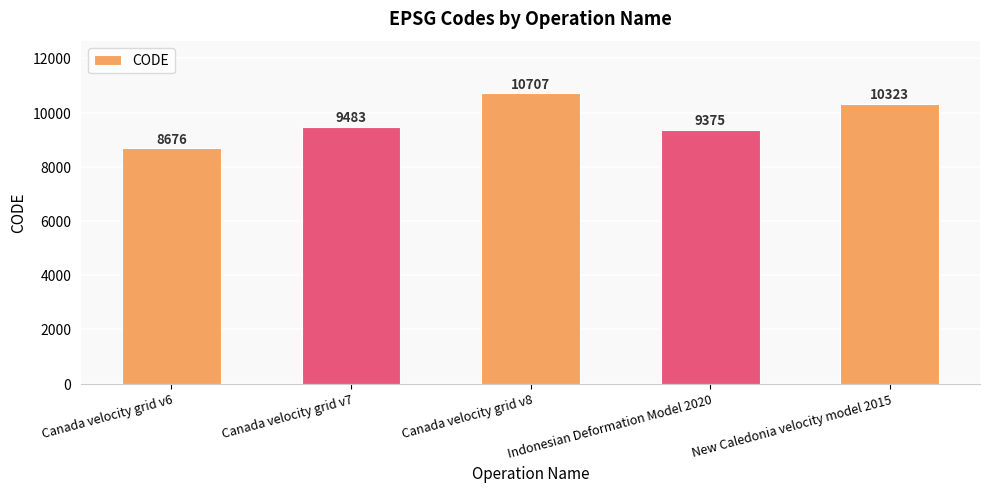

List the labels in order of value, largest first.

Canada velocity grid v8, New Caledonia velocity model 2015, Canada velocity grid v7, Indonesian Deformation Model 2020, Canada velocity grid v6